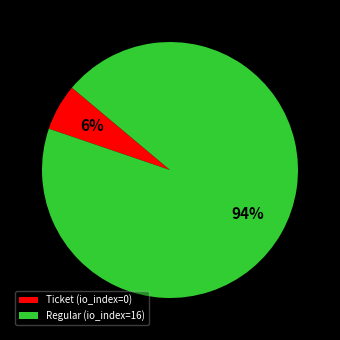

Is it true that Regular (io_index=16) is 99% of the pie?

False